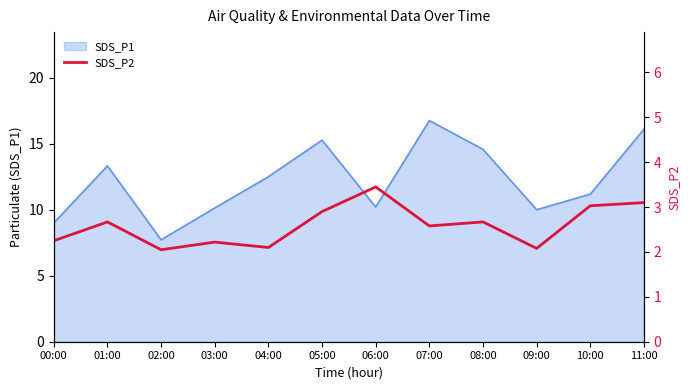

The chart shows a value of 1.0 at 01:00. True or false?

False